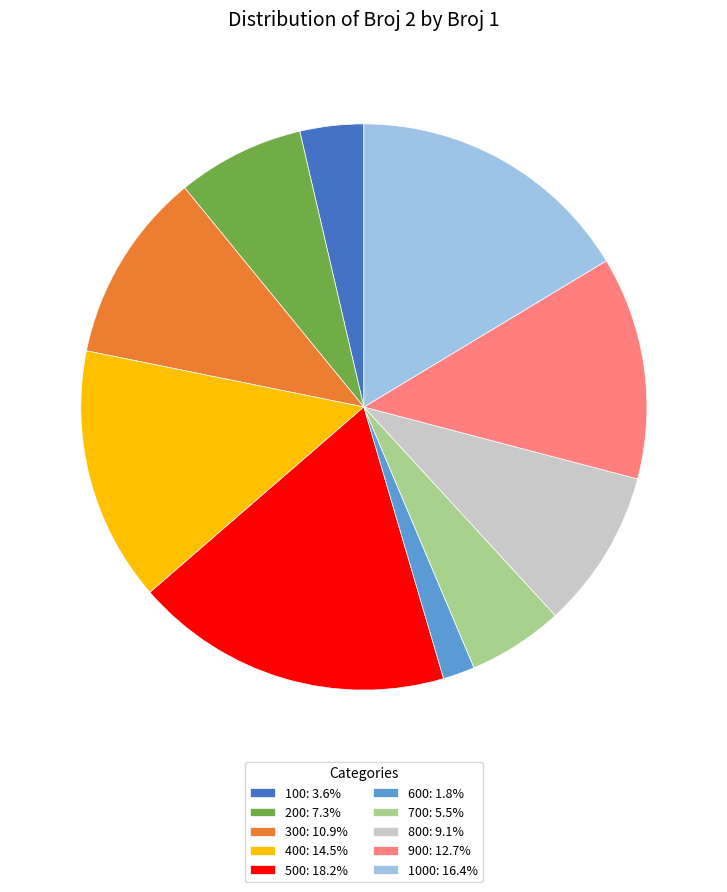

Combined, do 600: 1.8% and 300: 10.9% account for over 50%?

No